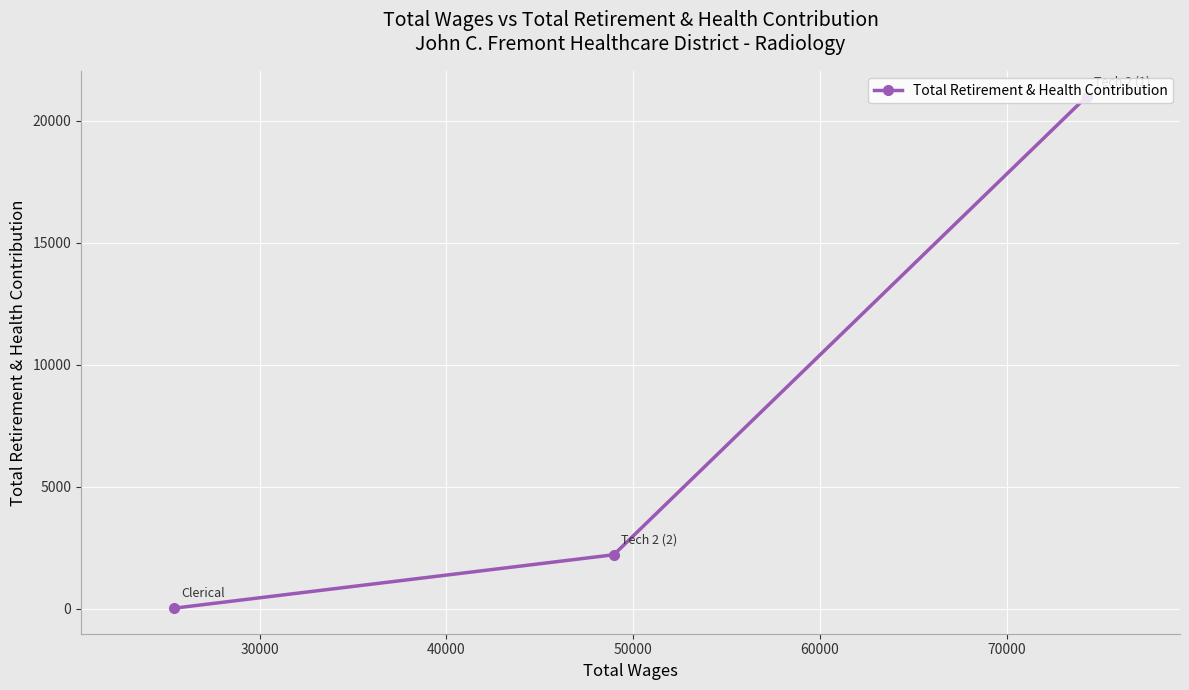

What is the sum of all values?

23219